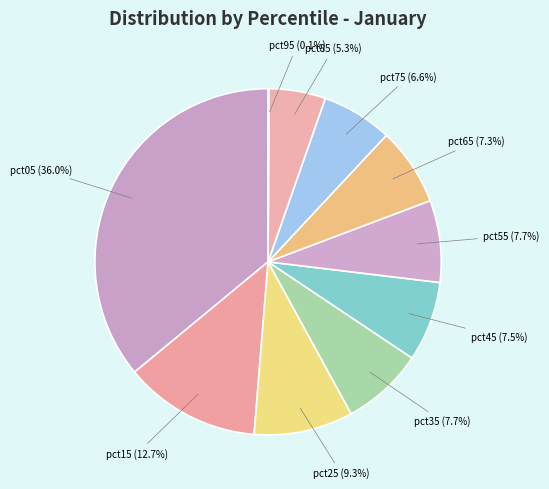

To the nearest percent, what is the average slice percentage?

10%